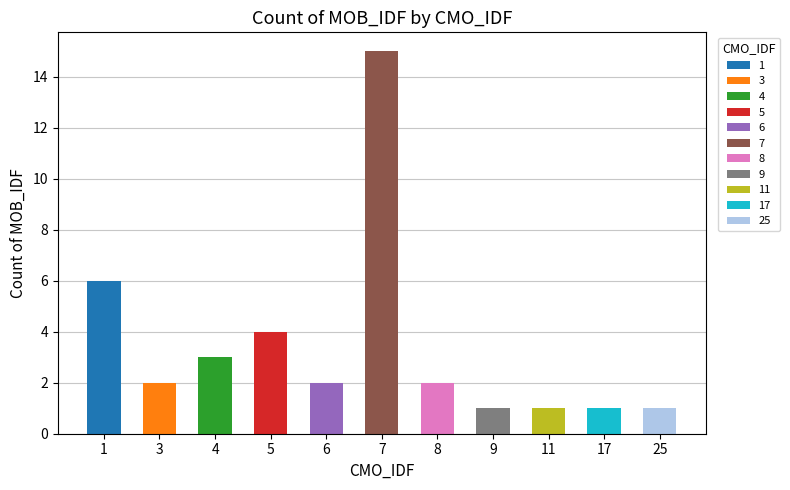

How many categories are shown in the chart?

11